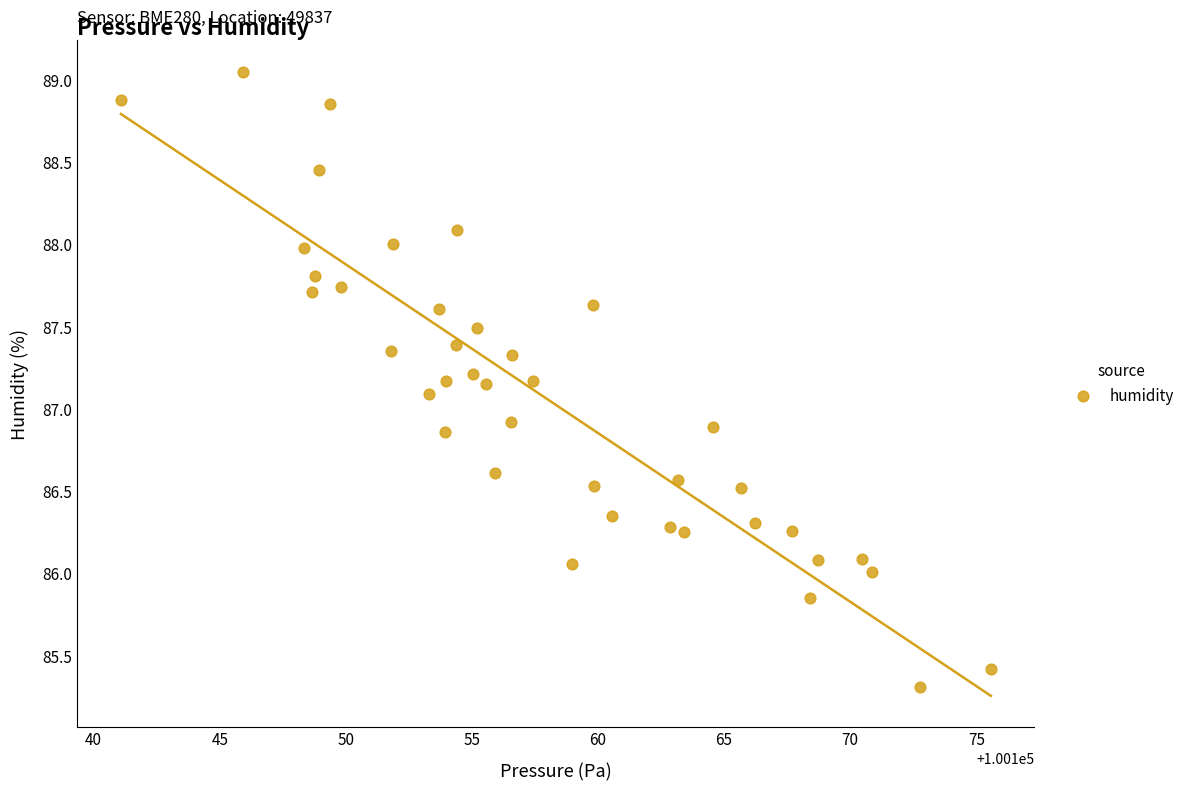

What is the range of Y values (max minus min)?

3.7